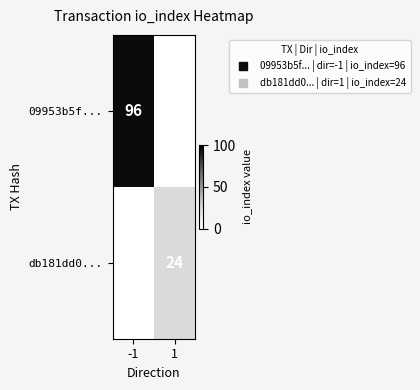

Count the number of categories in the chart.

2